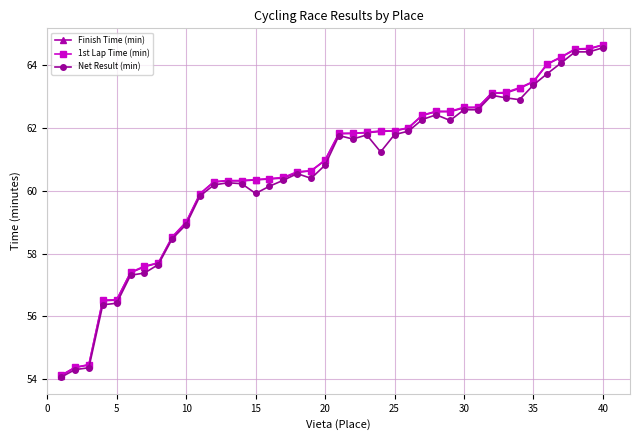

What is the minimum value shown in the chart?

54.1